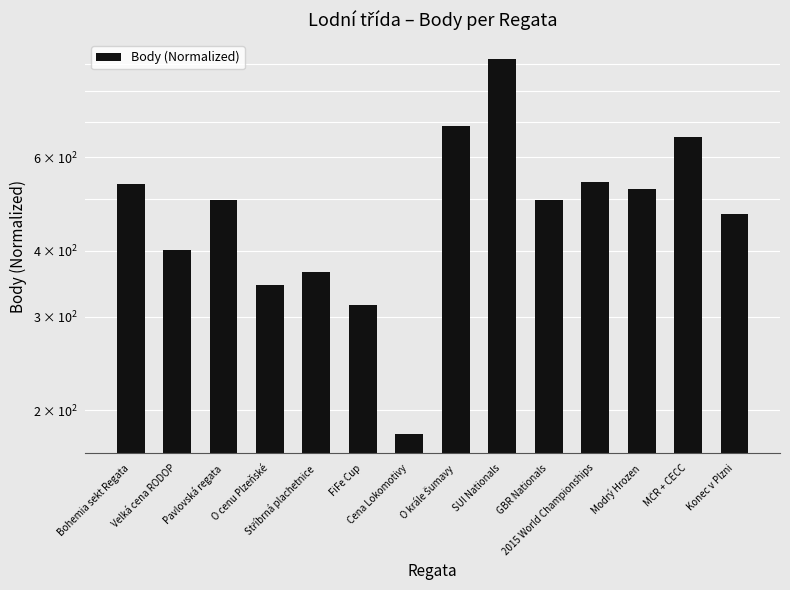

What is the difference between the maximum and minimum values?

740.3